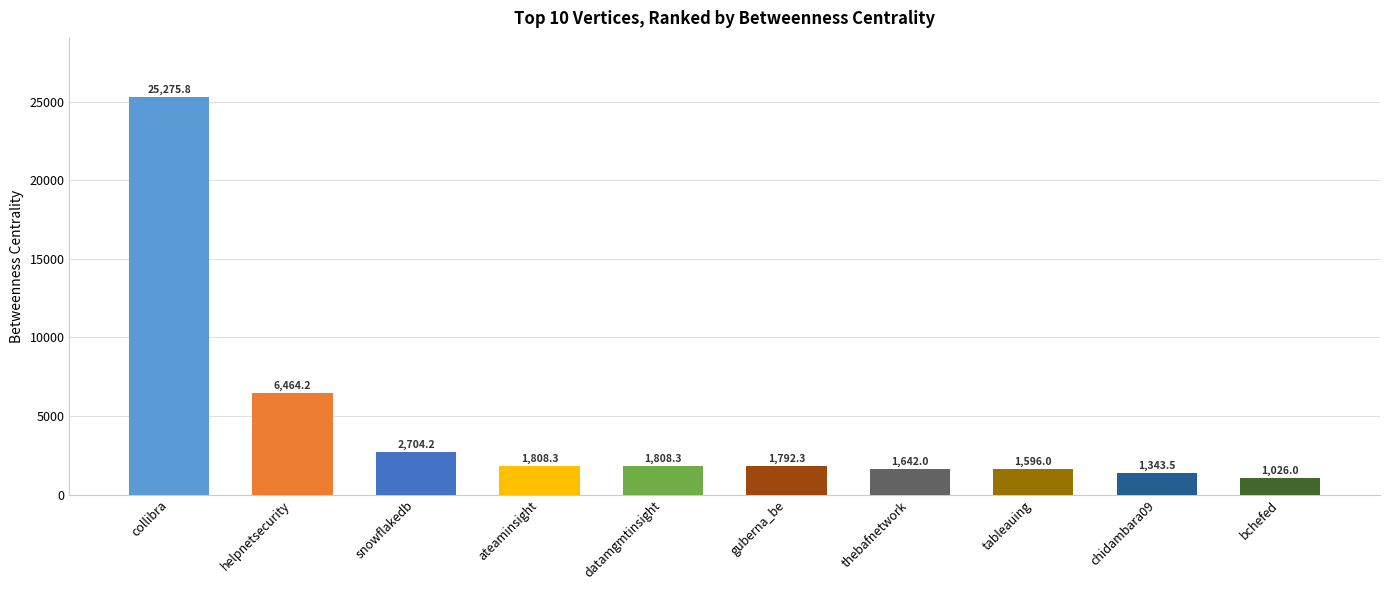

What is the value of the 5th bar from the left?

1808.3